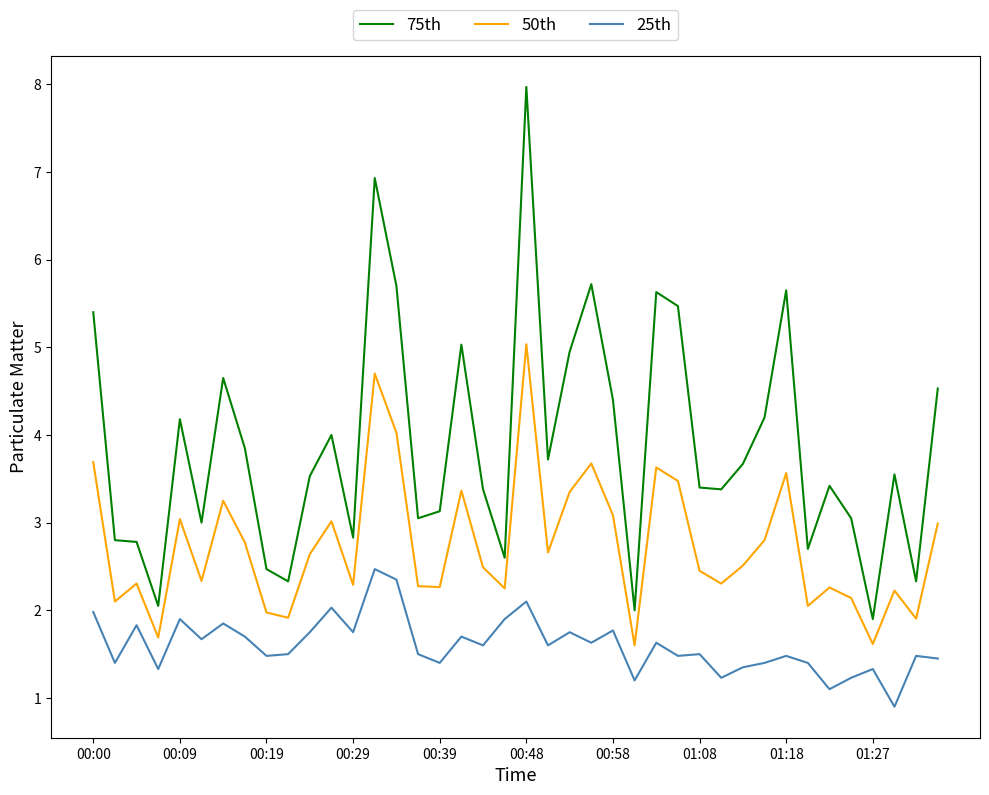

What is the difference between the maximum and minimum values in the 25th series?

1.6